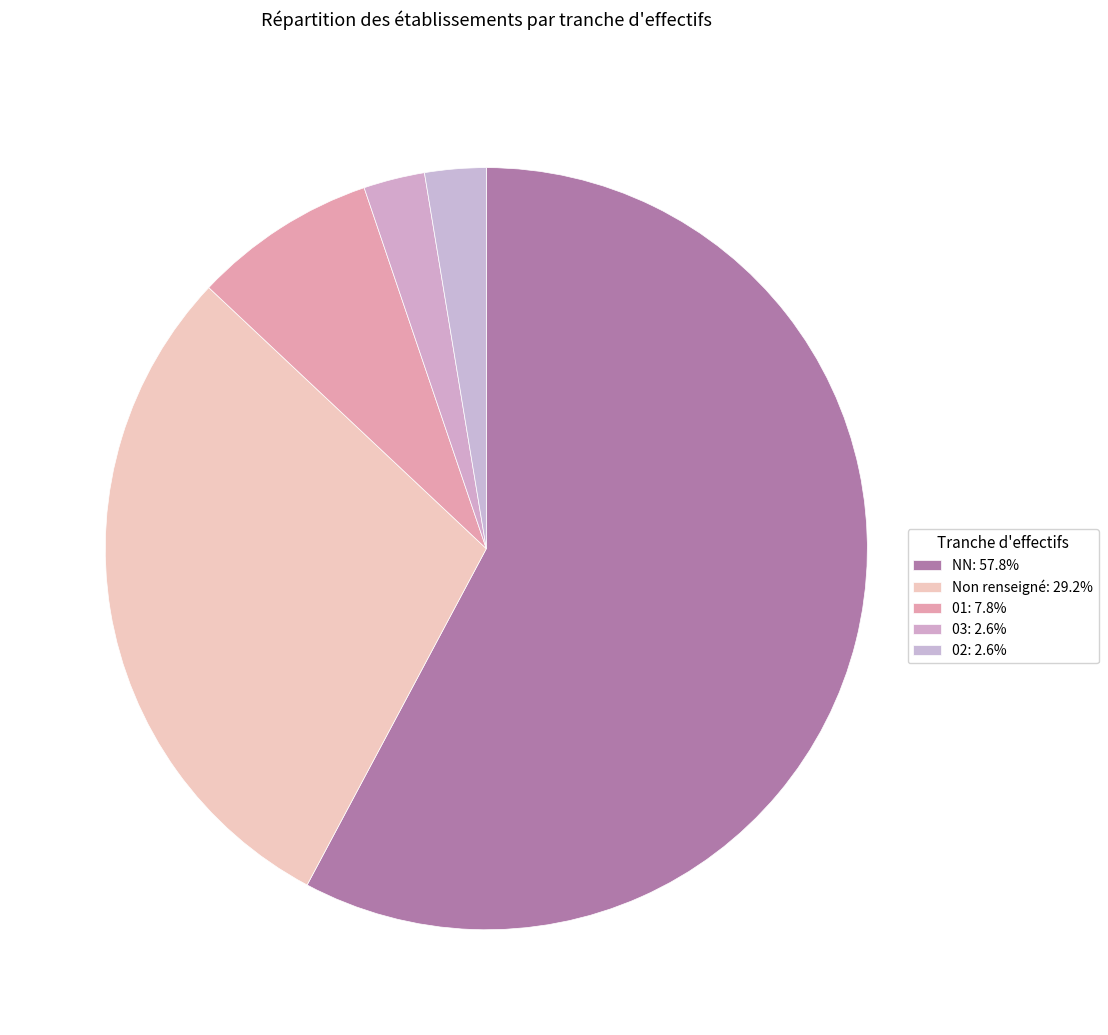

How many segments does this pie chart have?

5